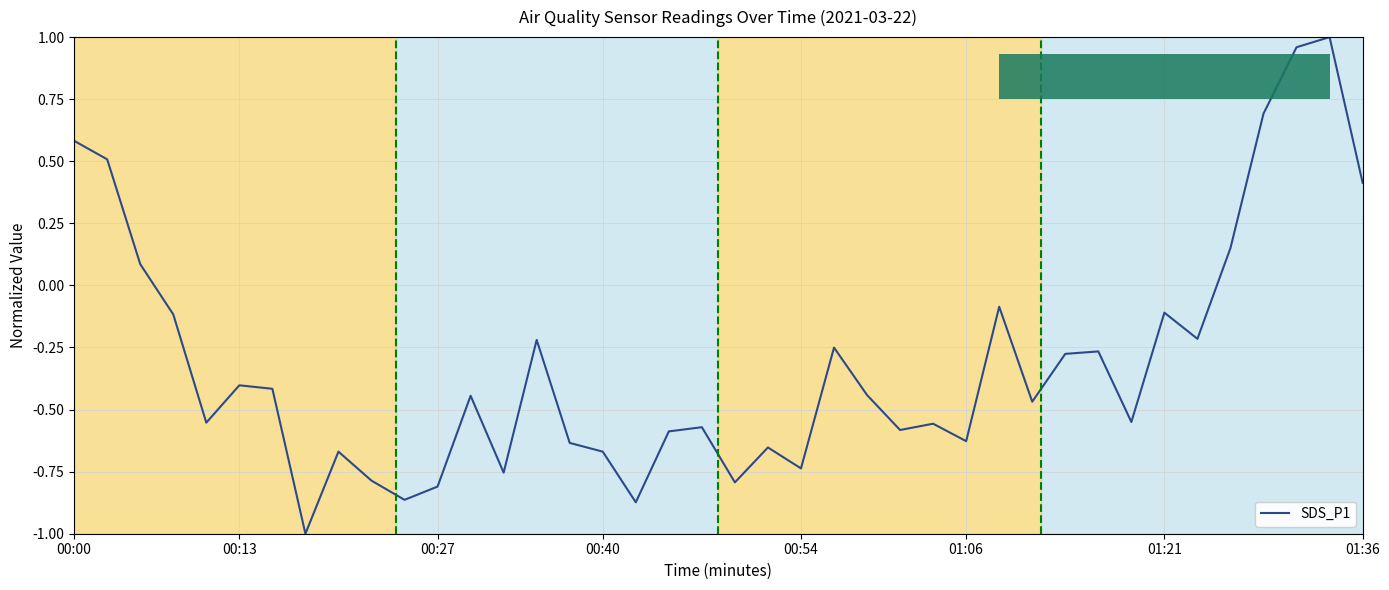

What is the minimum value shown in the chart?

-1.0